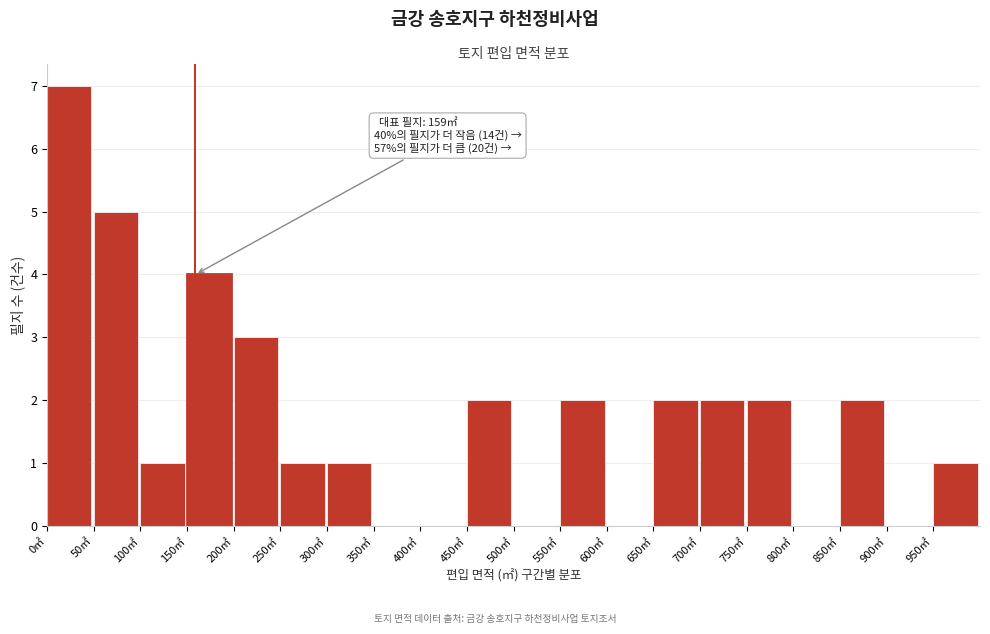

Which range on the x-axis has the tallest bar?

0 to 50